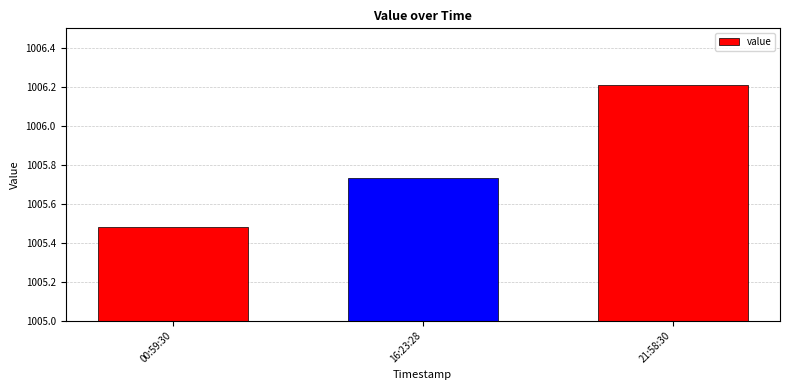

Which category has the lowest value across all series?

00:59:30